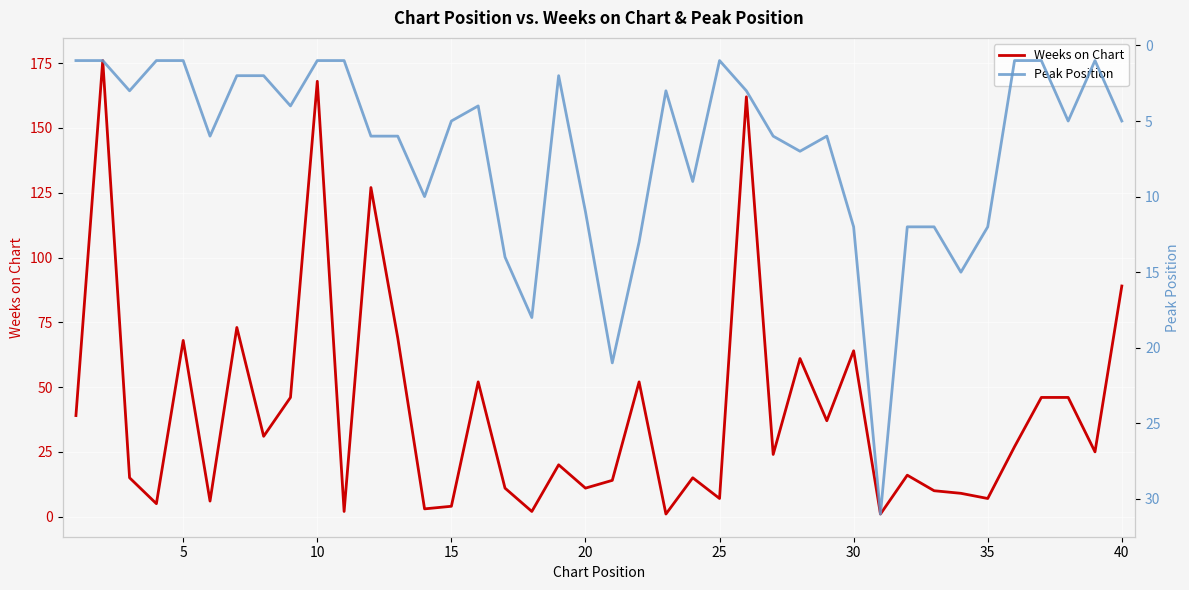

True or false: Peak Position and Weeks on Chart intersect in this chart.

True